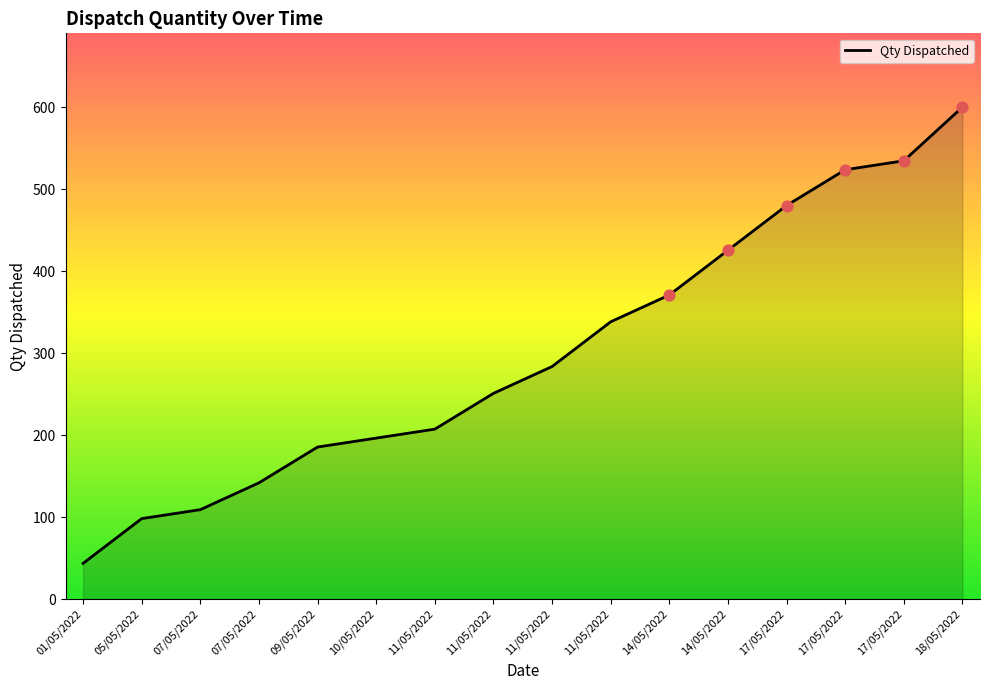

How many lines are shown in the chart?

1